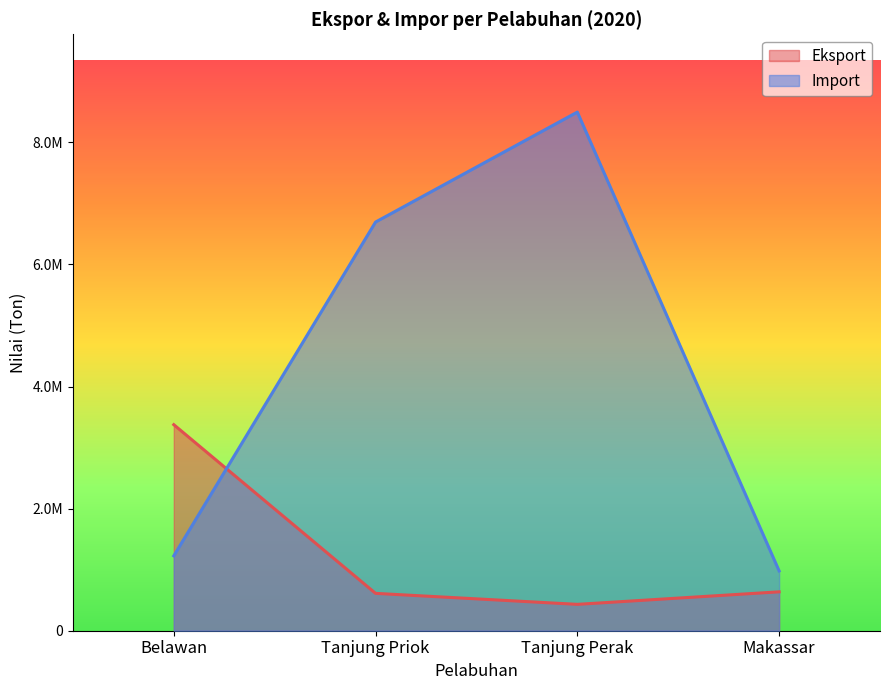

What is the difference between the maximum and minimum values in the Eksport series?

2943173